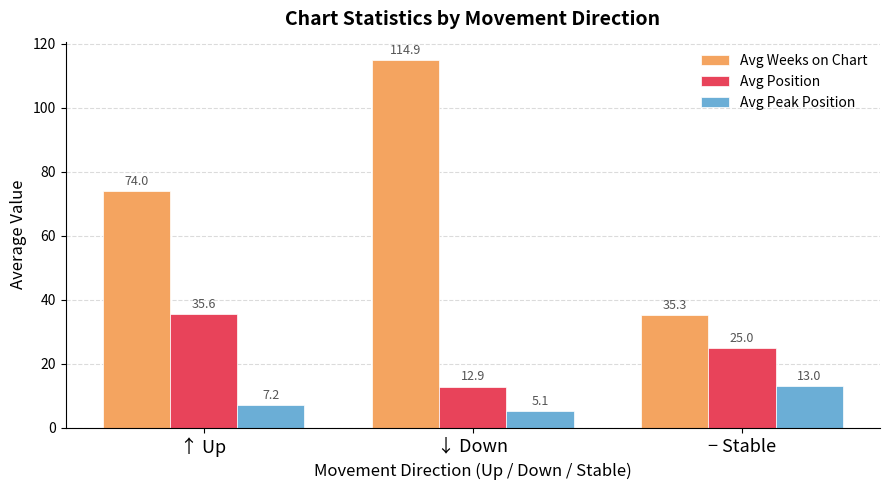

Count the number of data series in this chart.

3